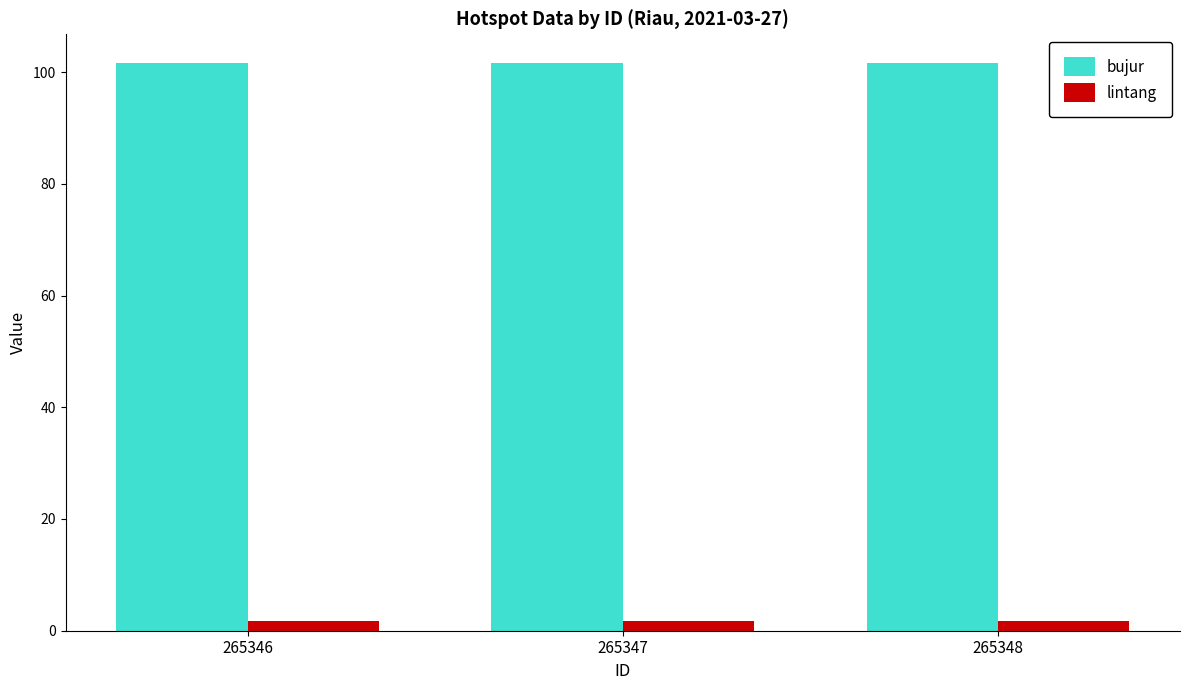

Does the chart contain any negative values?

No